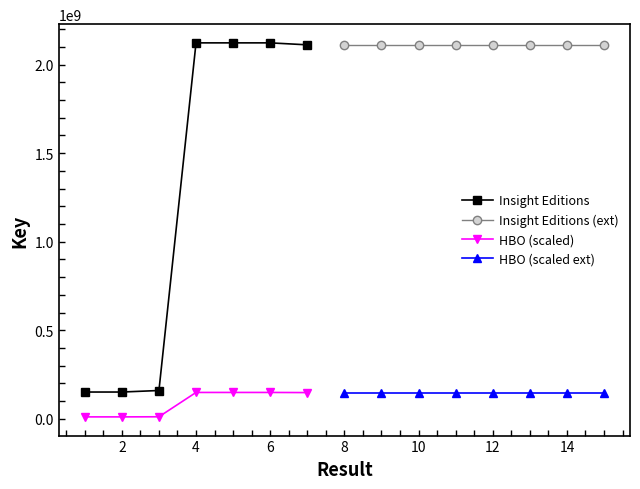

What is the change in value from 1 to 5?

+1972150580